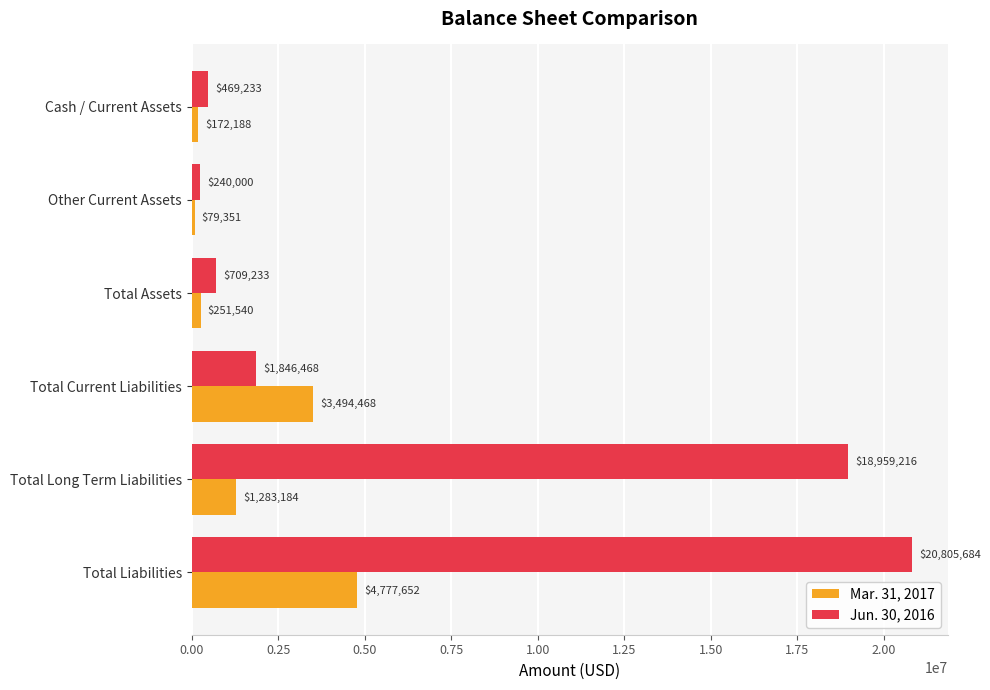

What is the lowest value of the Mar. 31, 2017 series?

79351